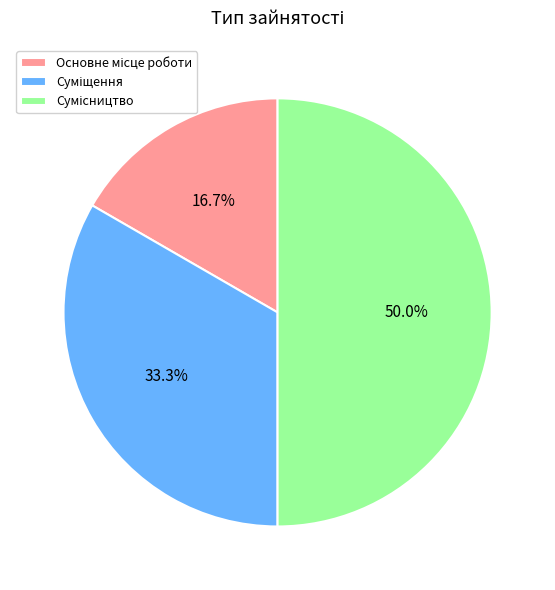

To the nearest percent, what is the average slice percentage?

33%